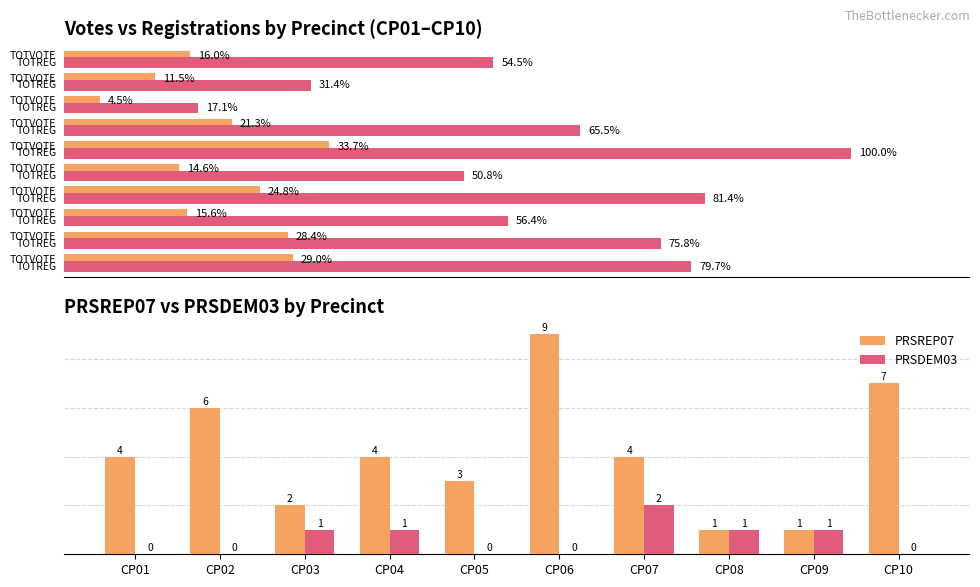

Count the number of categories in the chart.

10